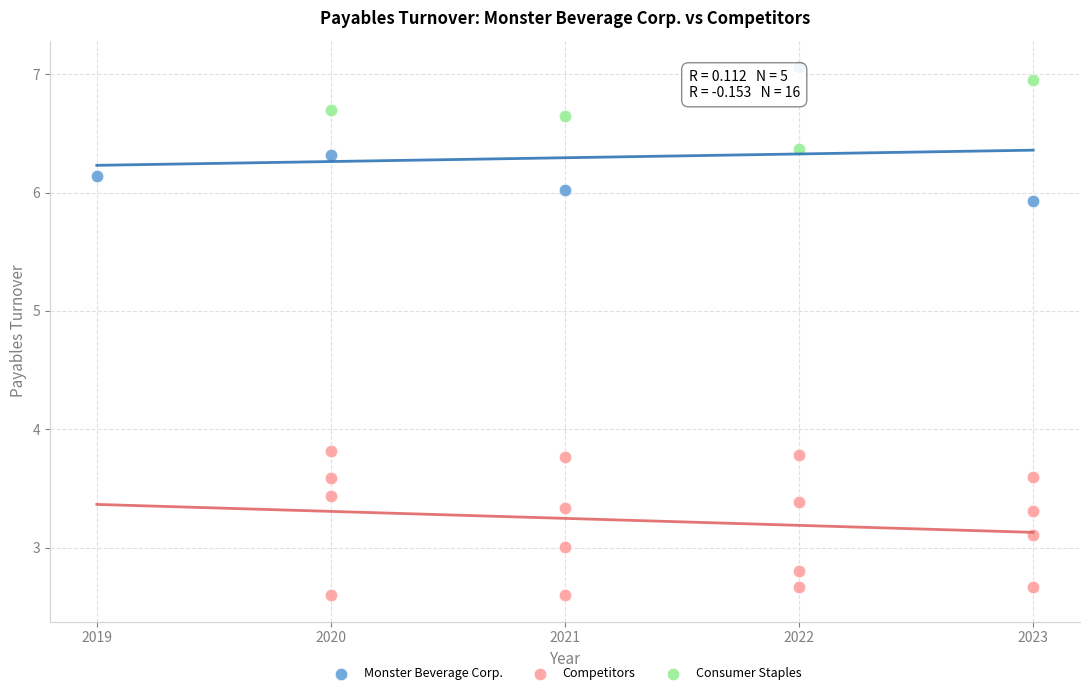

Which series contains the highest Y value?

Monster Beverage Corp.